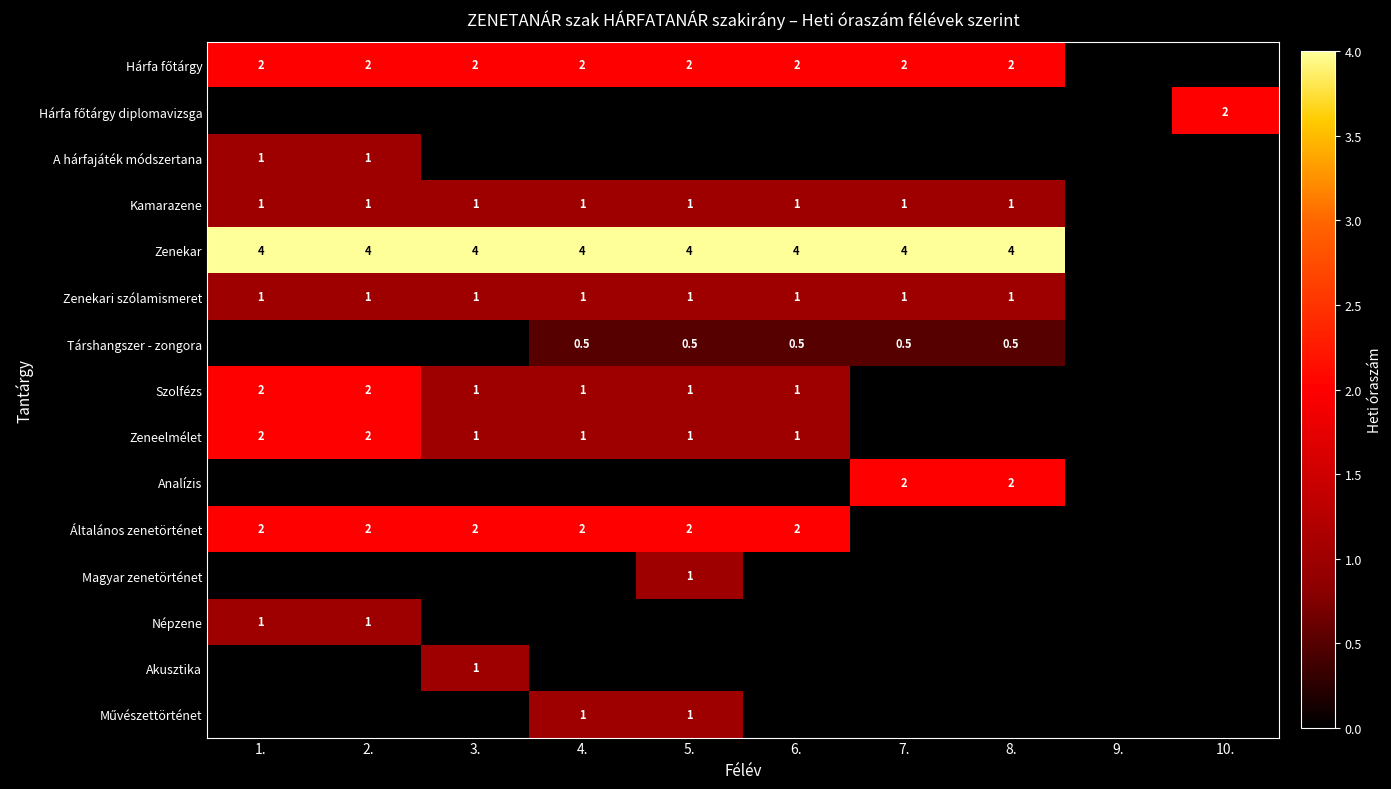

Is it true that Kamarazene equals 1.0 at 3.?

True